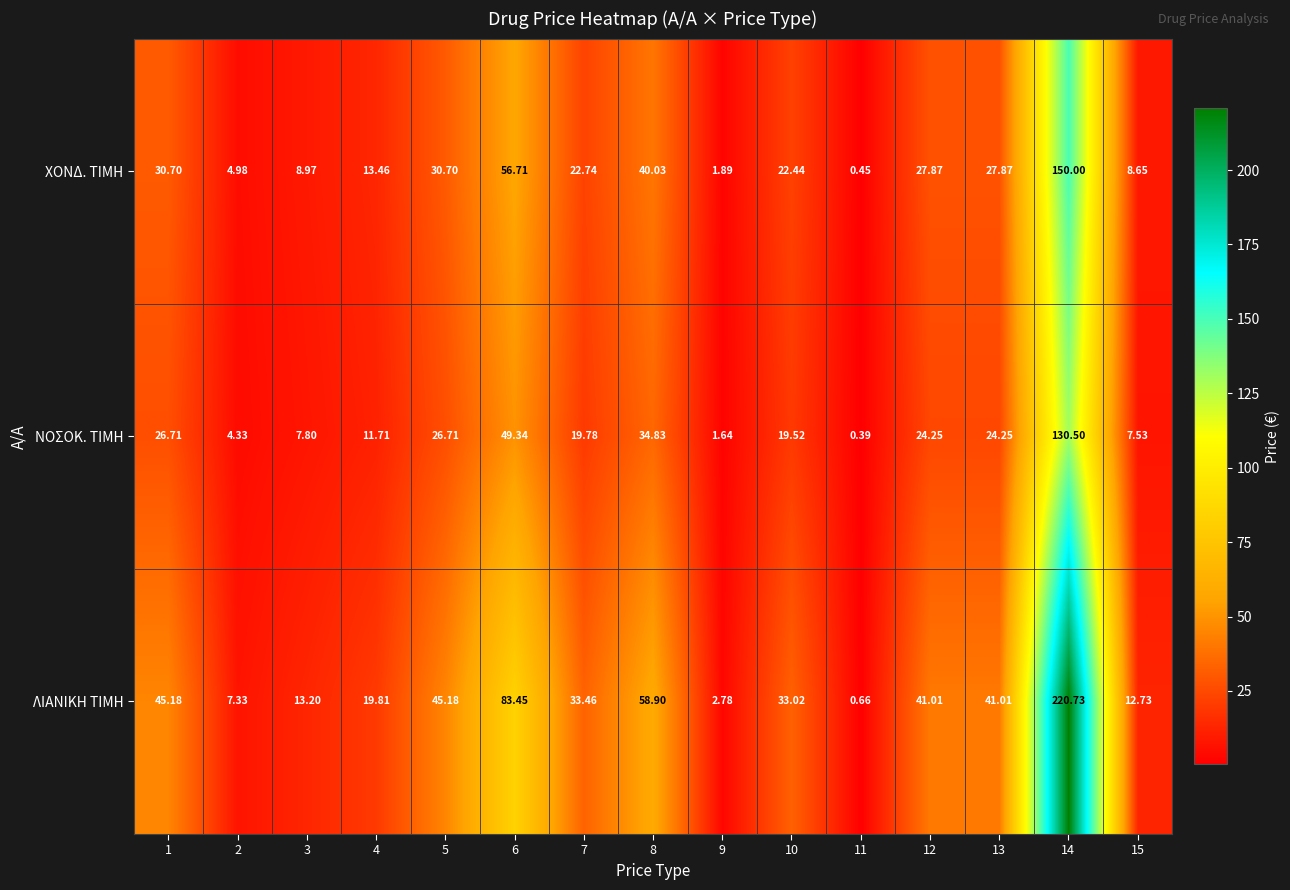

Rank the series by their average value, from highest to lowest.

ΛΙΑΝΙΚΗ ΤΙΜΗ, ΧΟΝΔ. ΤΙΜΗ, ΝΟΣΟΚ. ΤΙΜΗ